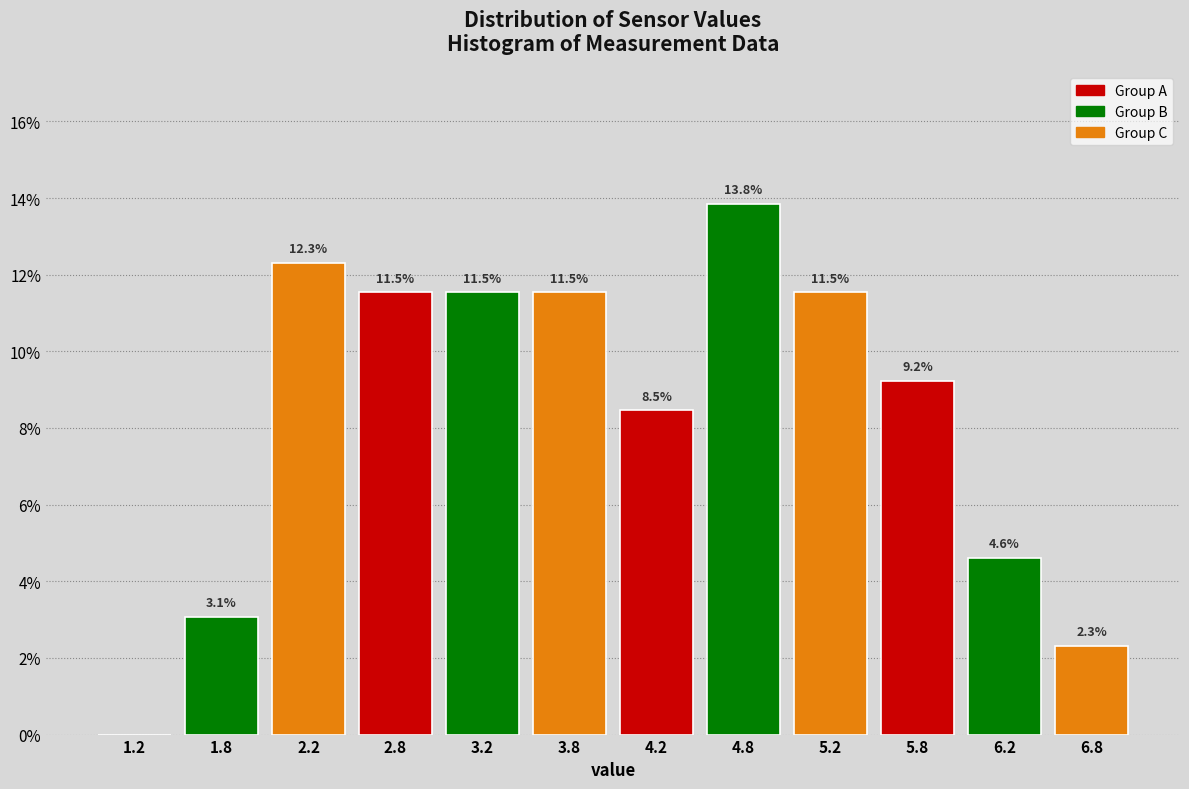

Over which range of the x-axis is the bar tallest?

4.5 to 5.0